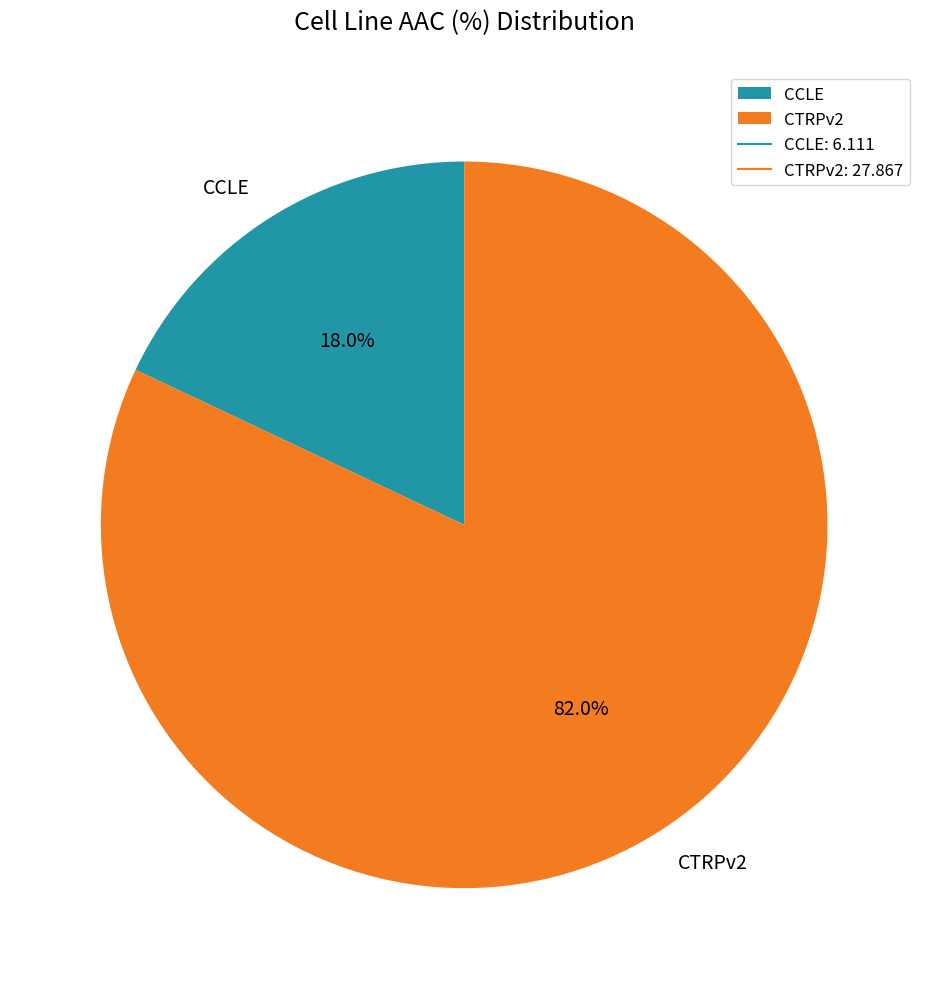

Do CCLE and CTRPv2 together represent more than half of the pie?

Yes